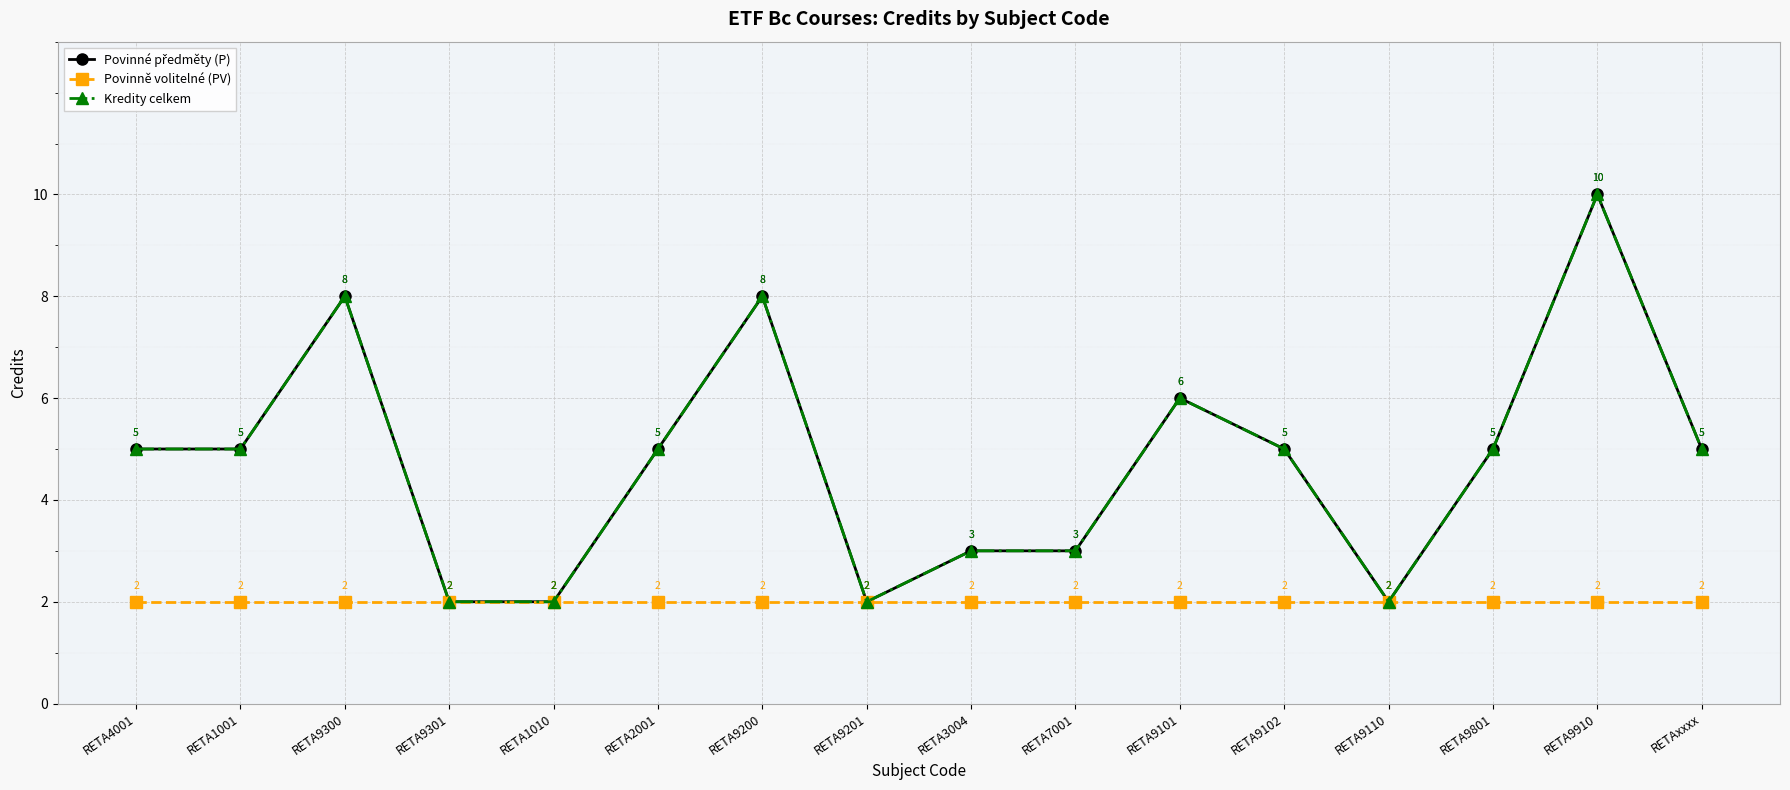

Is this an area chart (filled region under the line)?

No